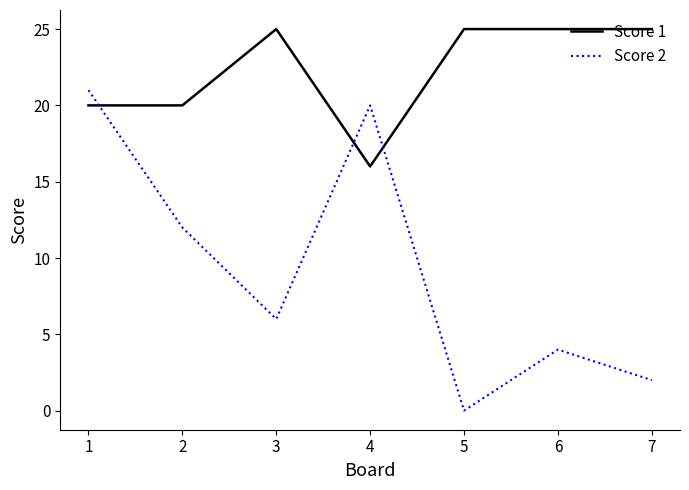

What is the approximate value of Score 1 at 5?

25